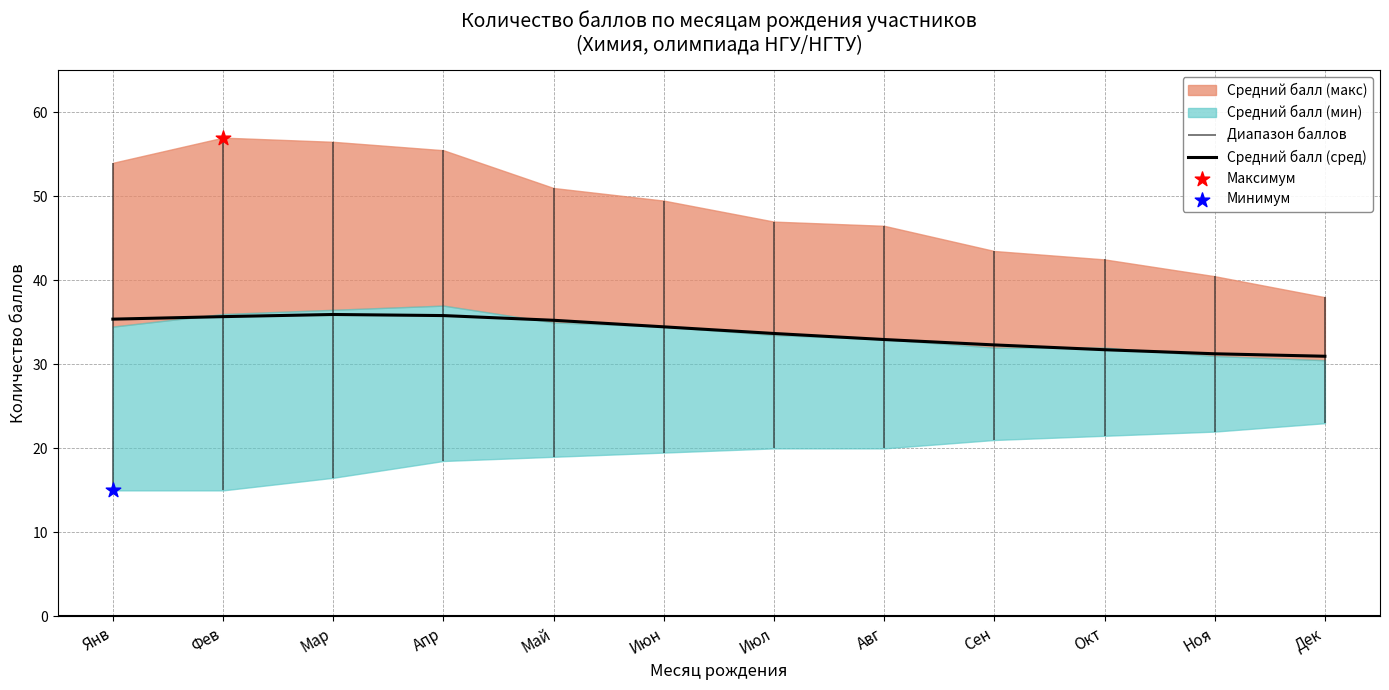

Between Дек and Фев, which is larger?

Фев